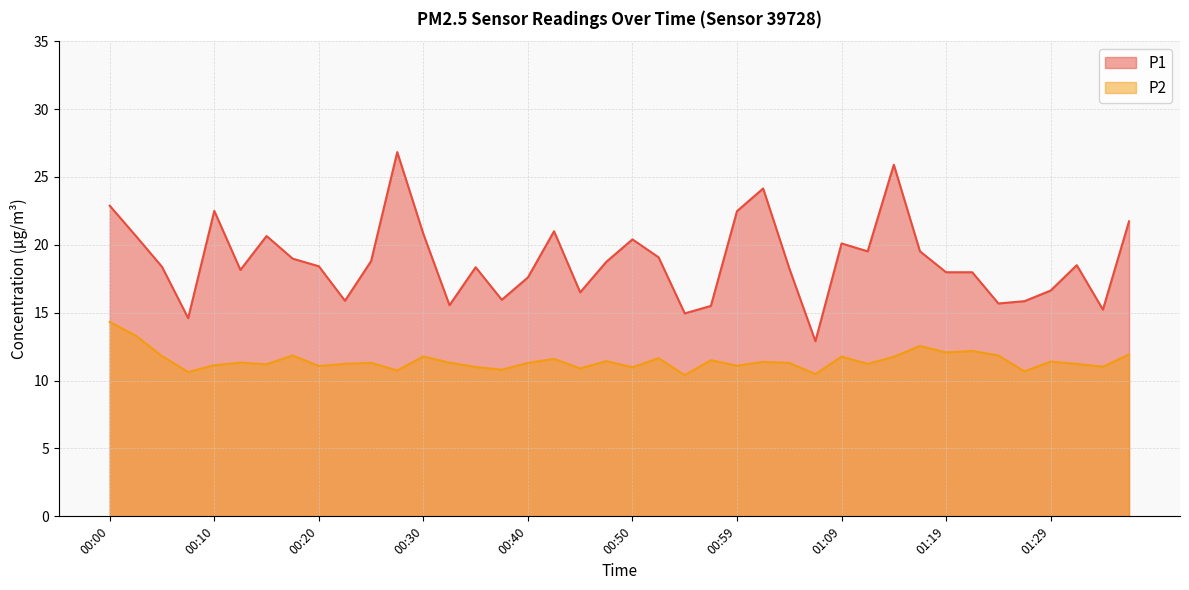

What is the average value of the P1 series?

18.8